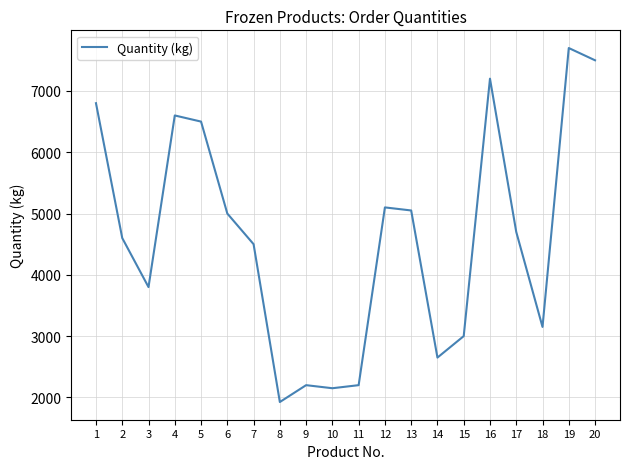

Reading left to right, transcribe all the data shown in this chart.

1=6800	2=4600	3=3800	4=6600	5=6500	6=5000	7=4500	8=1925	9=2200	10=2150	11=2200	12=5100	13=5050	14=2650	15=3000	16=7200	17=4700	18=3150	19=7700	20=7500